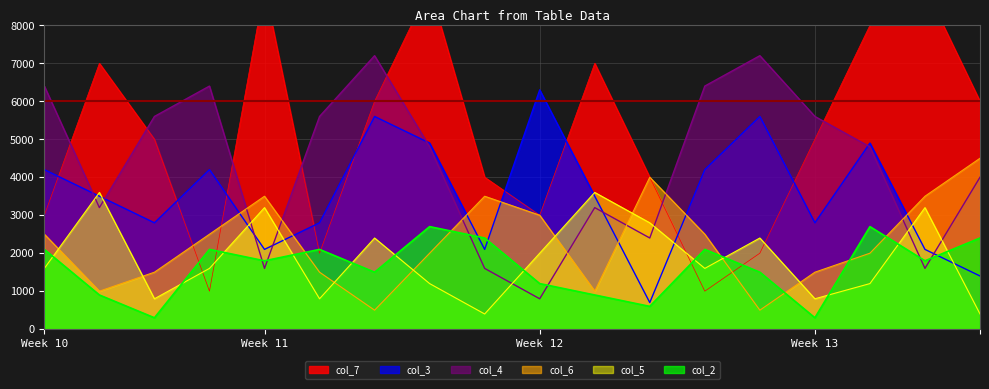

What is the minimum value shown in the chart?

300